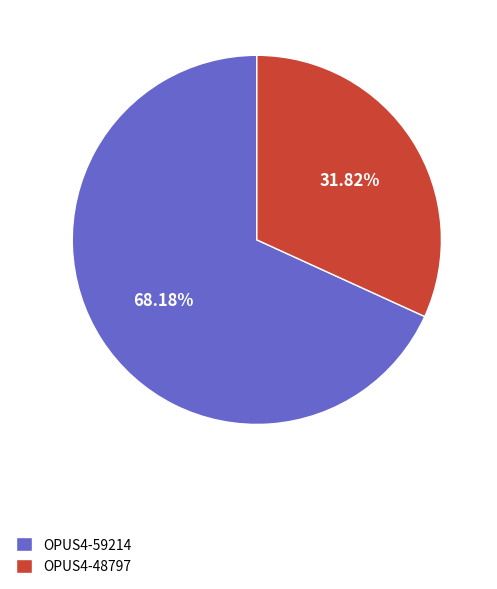

How many slices are in this pie chart?

2